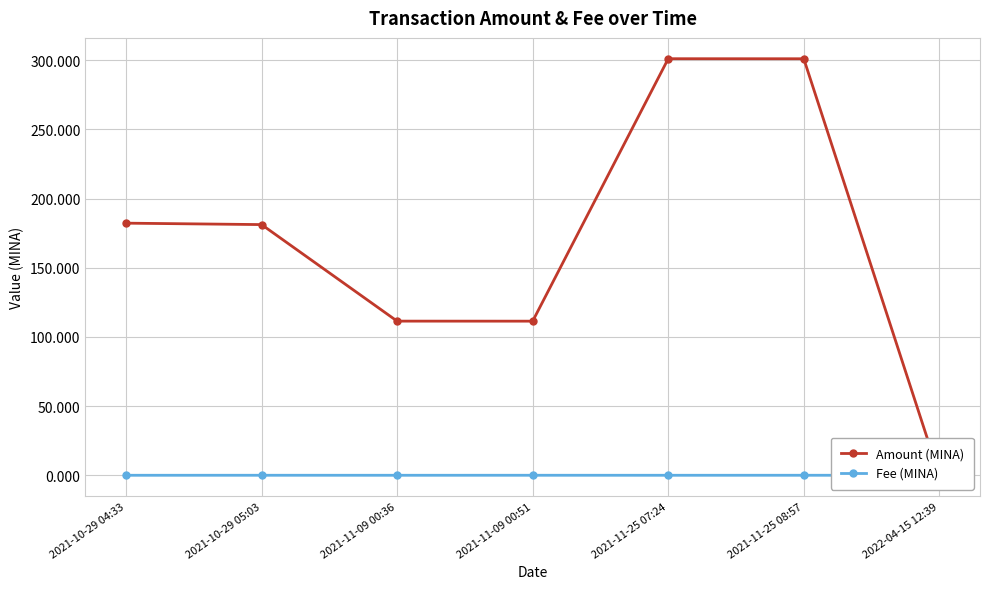

Is it true that Amount (MINA) equals 59.9 at 2021-11-09 00:36?

False